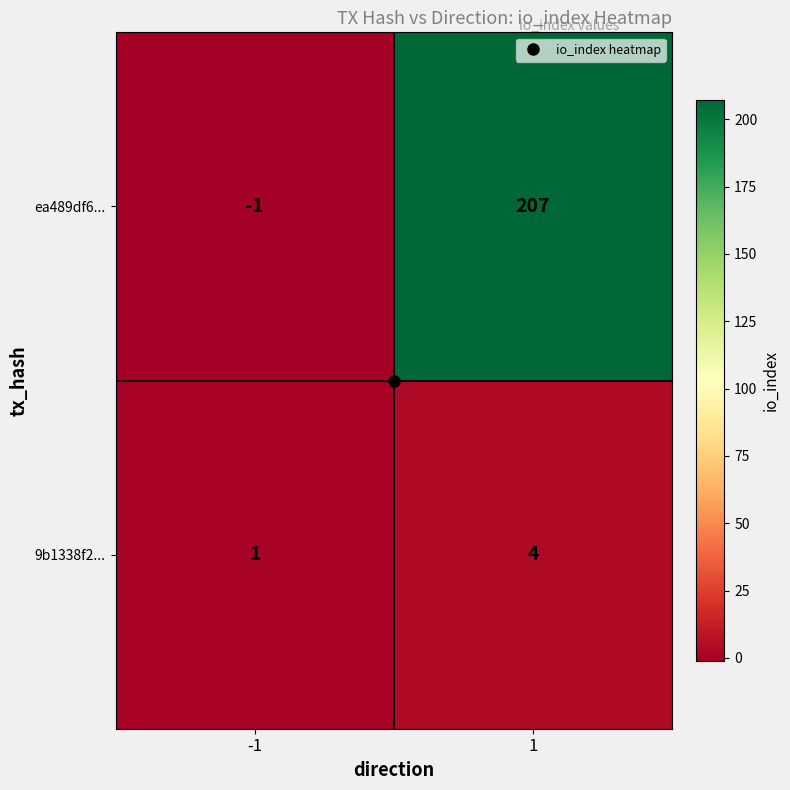

Which series has the largest total across all categories?

ea489df6...